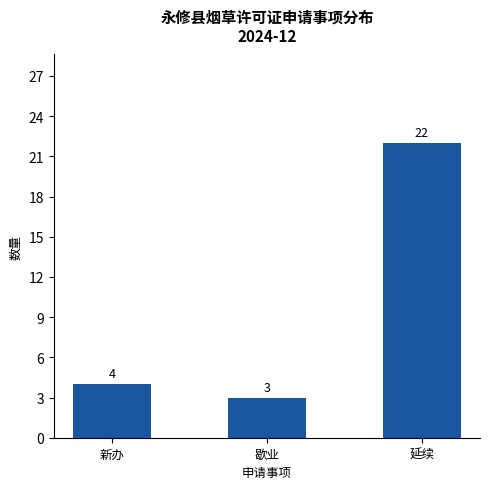

What is the label of the 3rd bar from the left?

延续